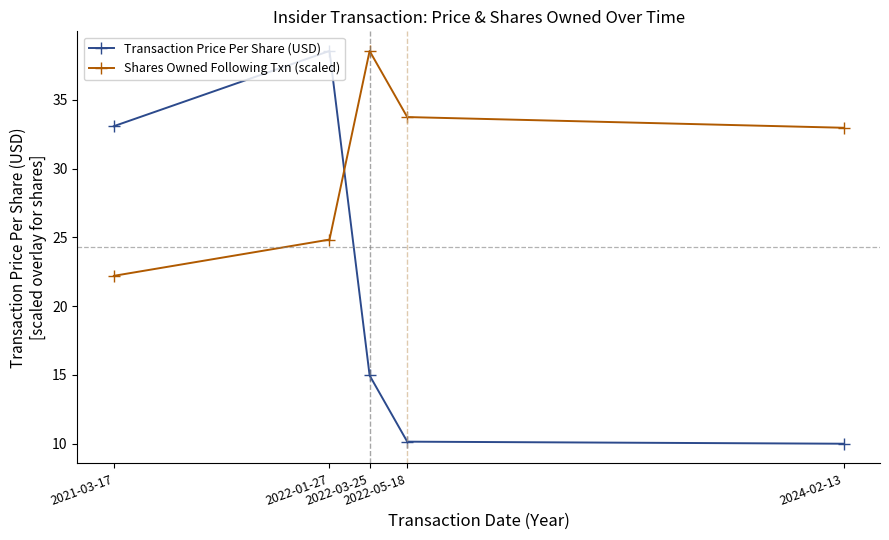

What is the average value of the Shares Owned Following Txn (scaled) series?

30.5